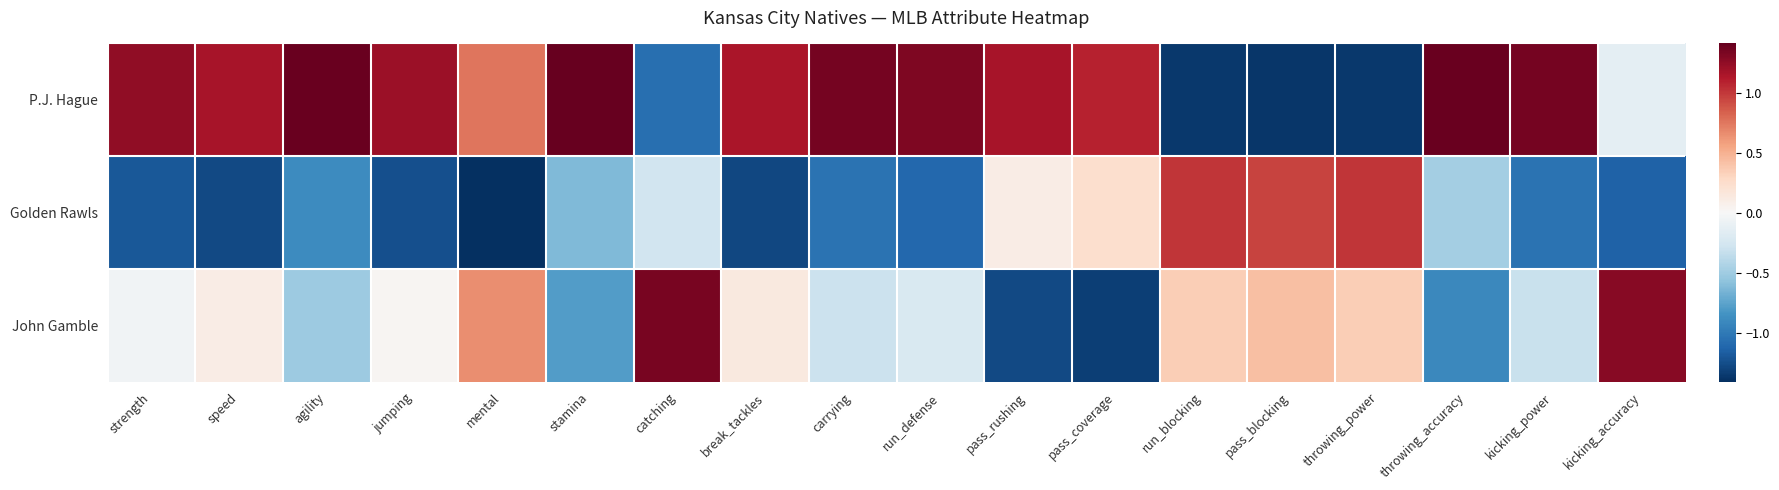

What is the difference between the highest and lowest values at kicking_accuracy?

2.4